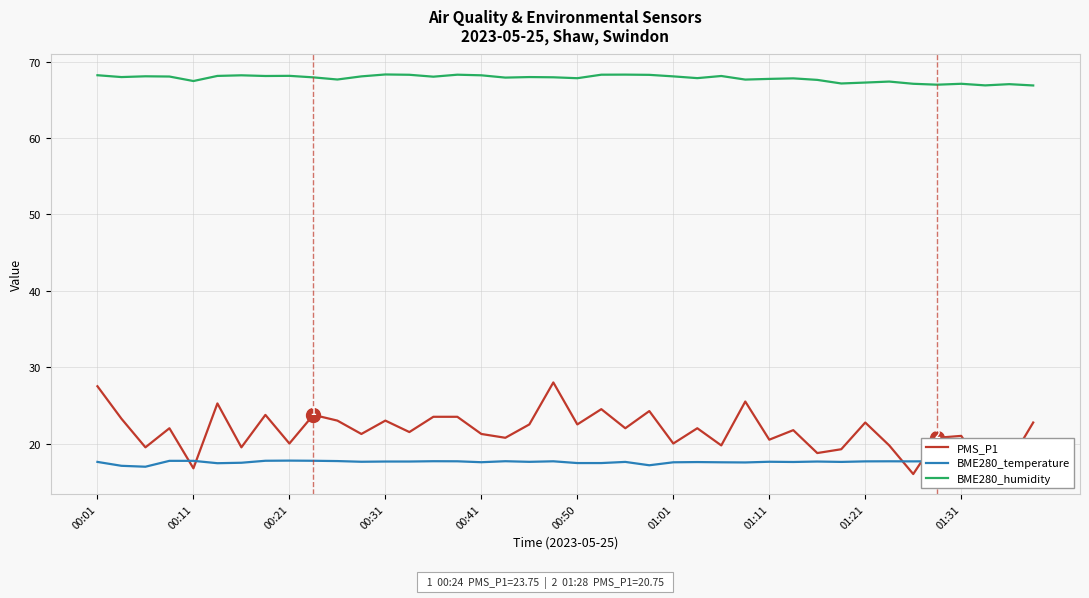

Which series has the largest total across all categories?

BME280_humidity